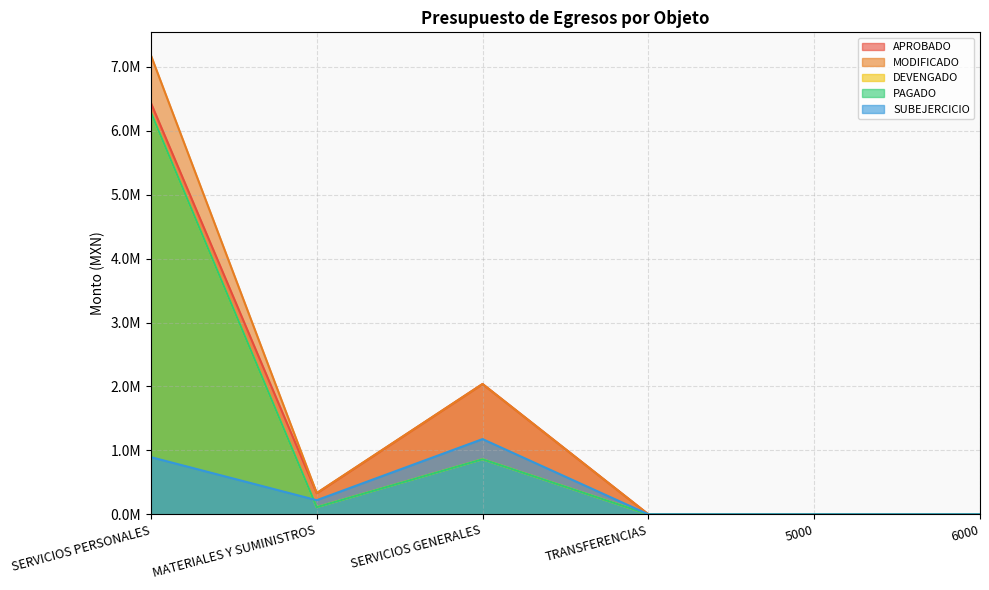

How many lines are shown in the chart?

5